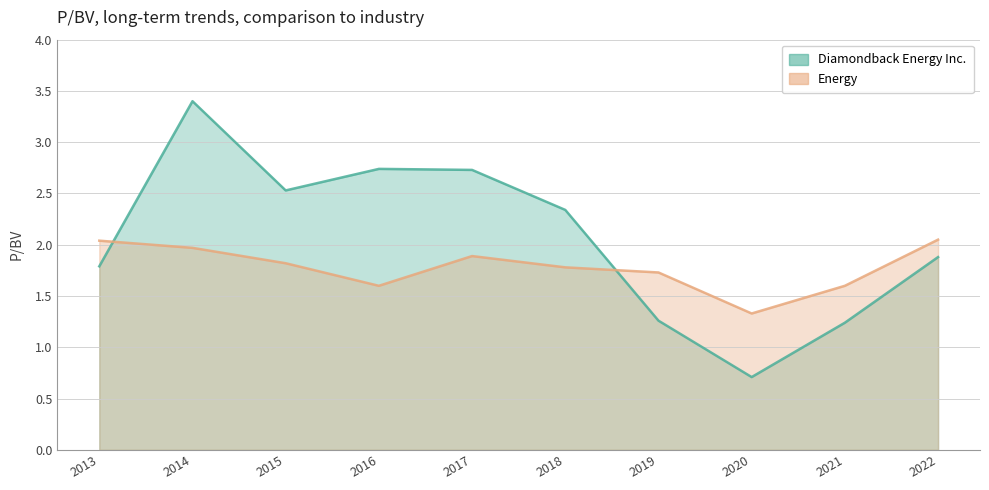

Is it true that Diamondback Energy Inc. equals 0.7 at 2018?

False